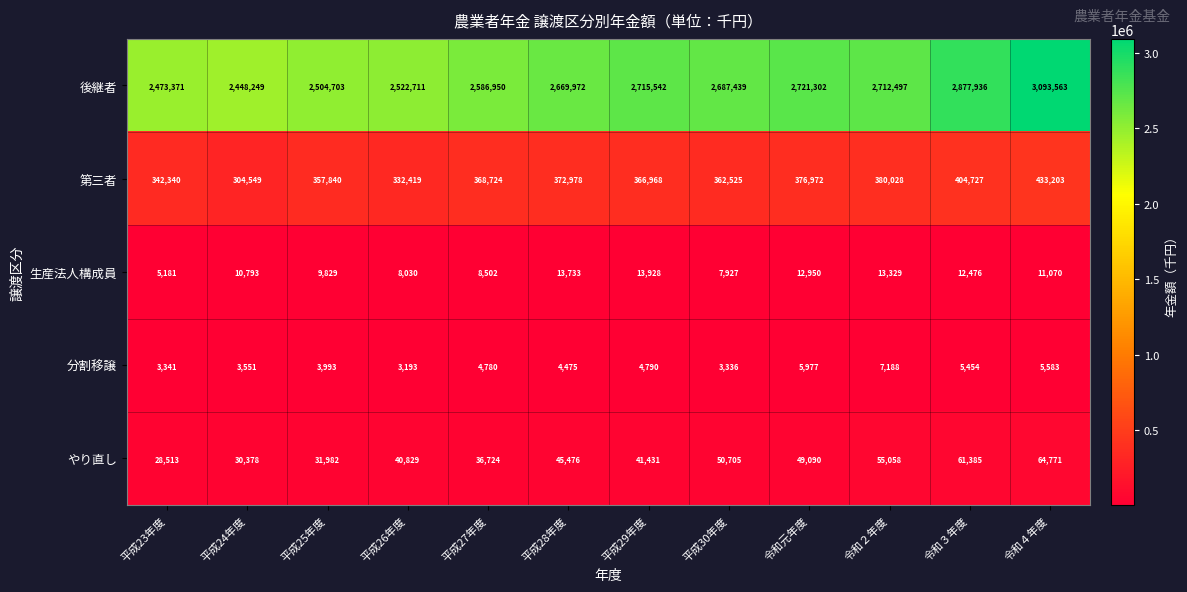

Which series has the widest spread of values?

後継者